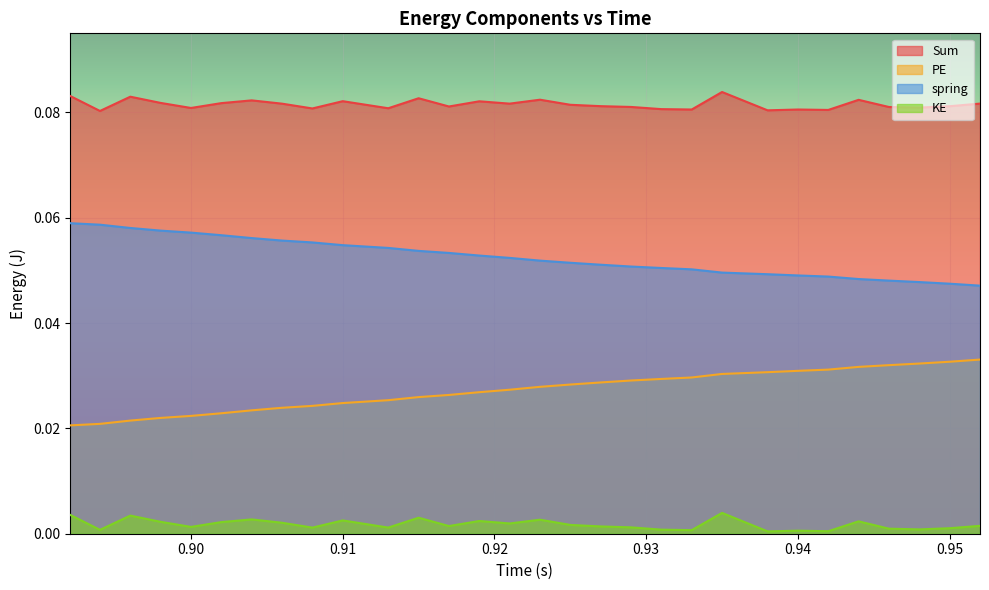

True or false: PE and spring intersect in this chart.

False